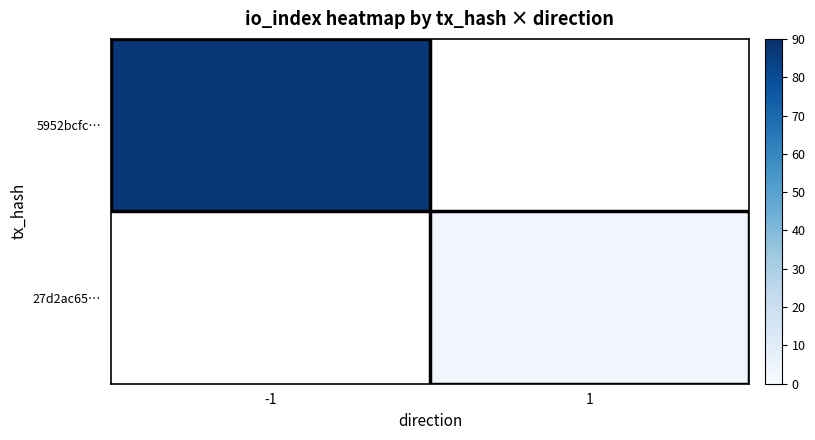

The value of 5952bcfc… at -1 is 45.9. True or false?

False